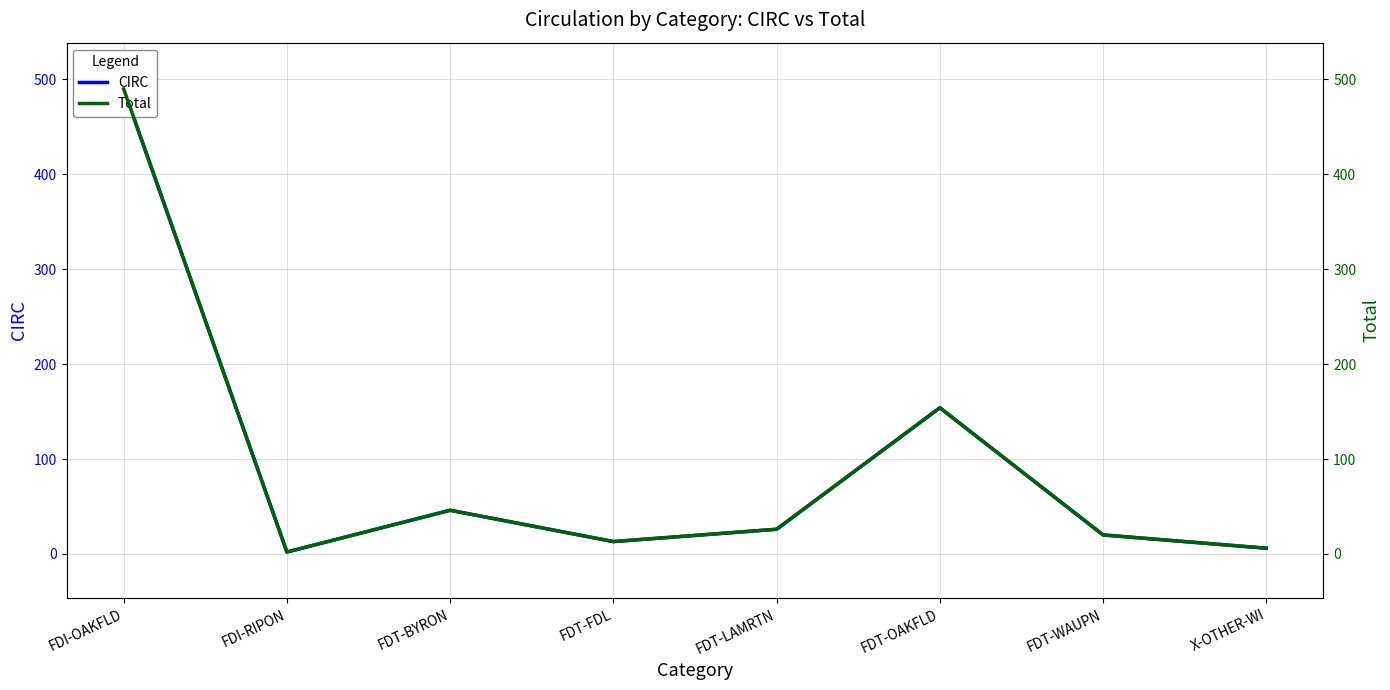

How many data points does each series have?

8